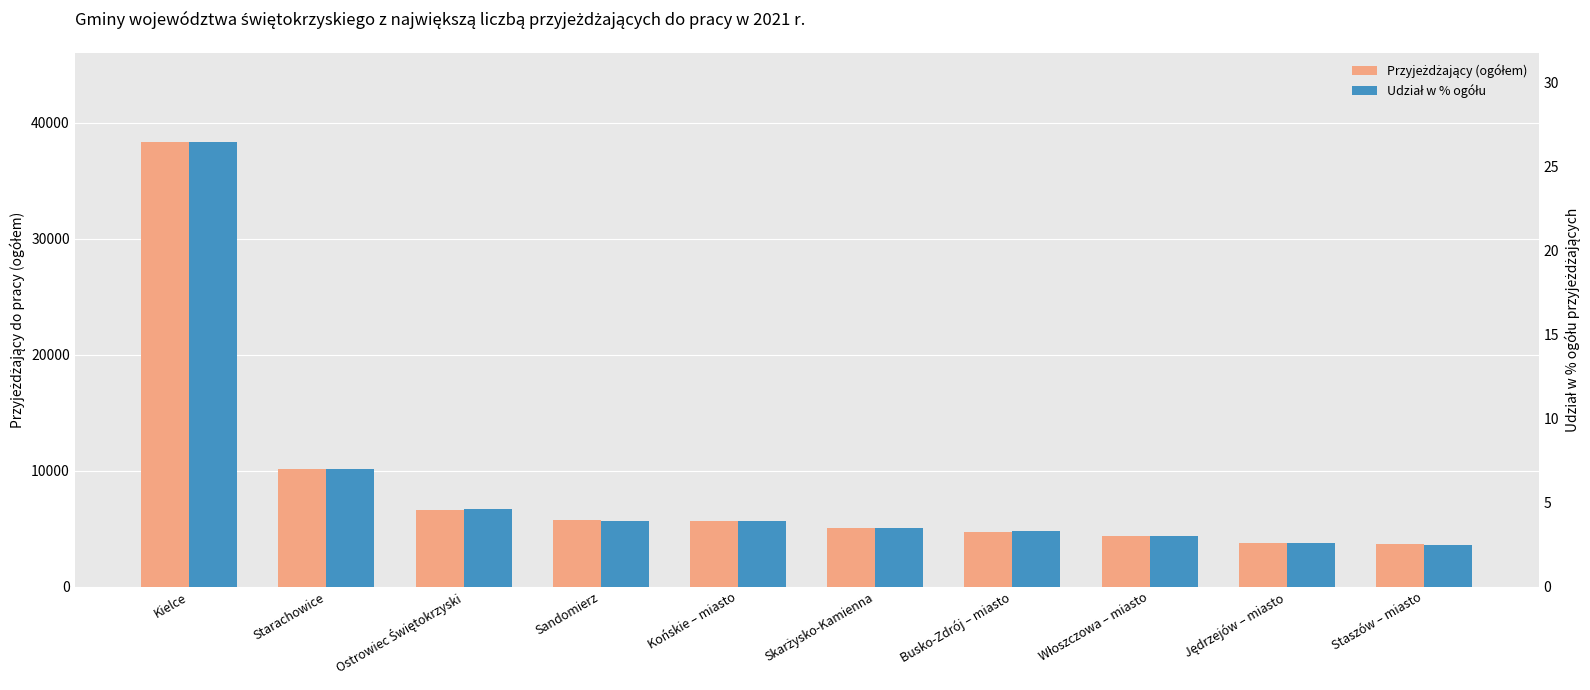

Rank the categories by Udział w % ogółu value from lowest to highest.

Staszów – miasto, Jędrzejów – miasto, Włoszczowa – miasto, Busko-Zdrój – miasto, Skarżysko-Kamienna, Sandomierz, Końskie – miasto, Ostrowiec Świętokrzyski, Starachowice, Kielce